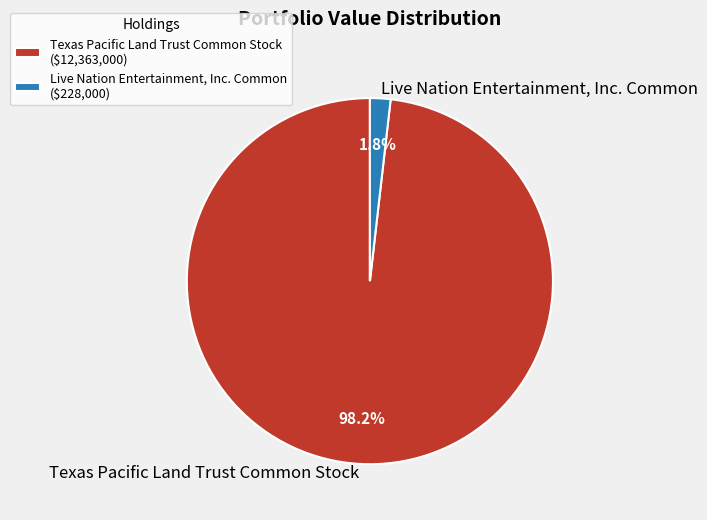

To the nearest percent, what is the average slice percentage?

50%